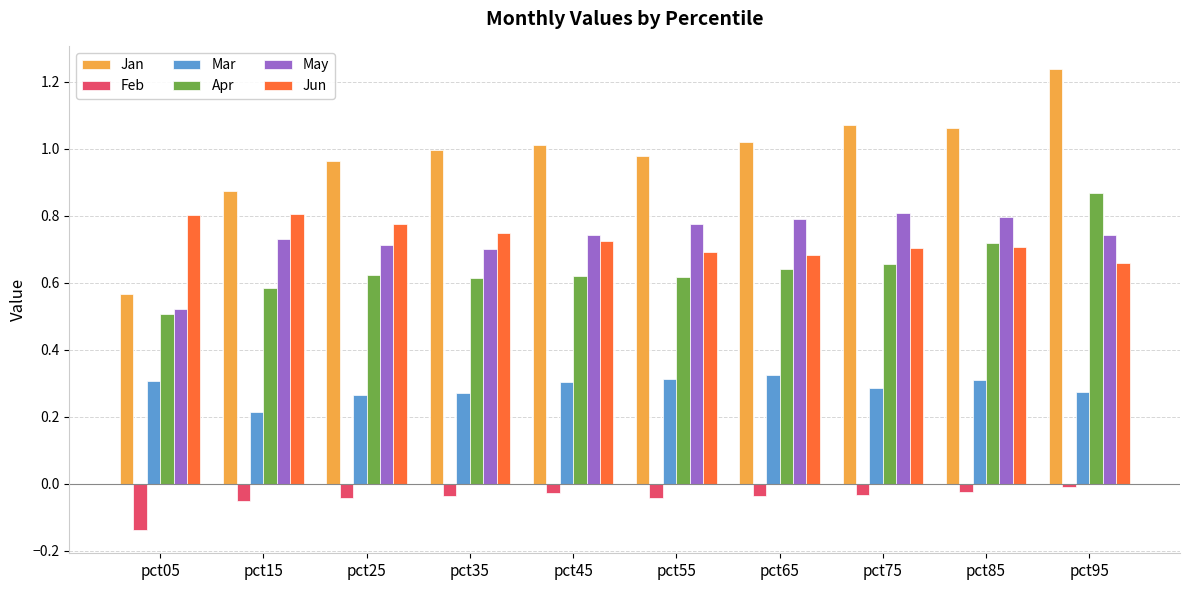

Is the value of Apr at pct85 greater than the value of Mar at pct15?

Yes